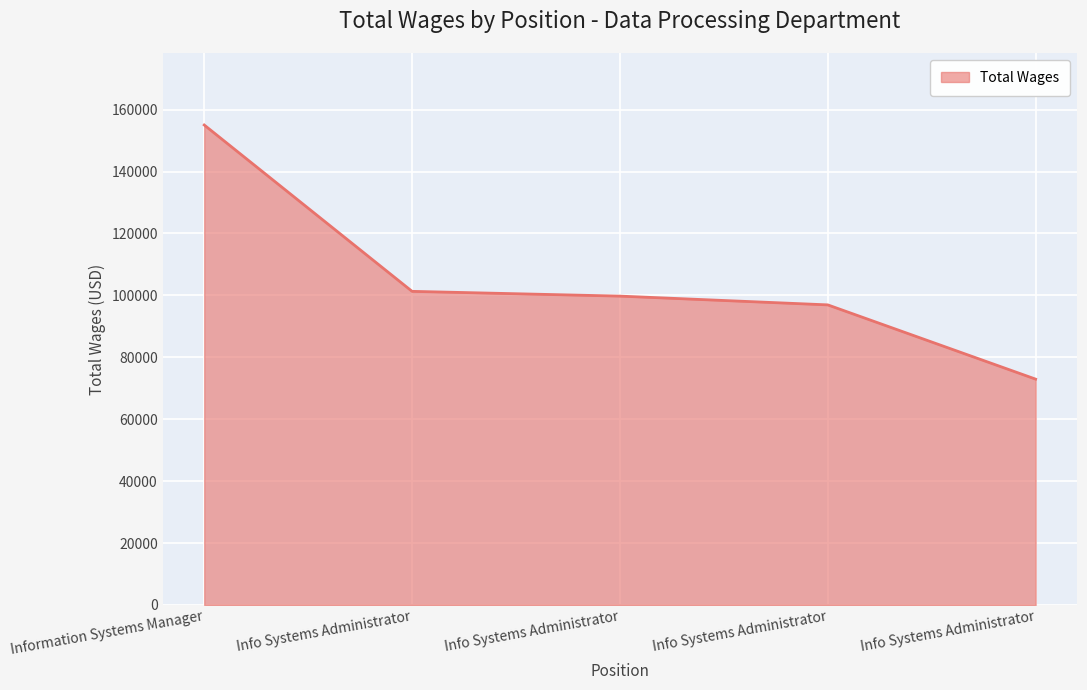

What is the average value?

105202